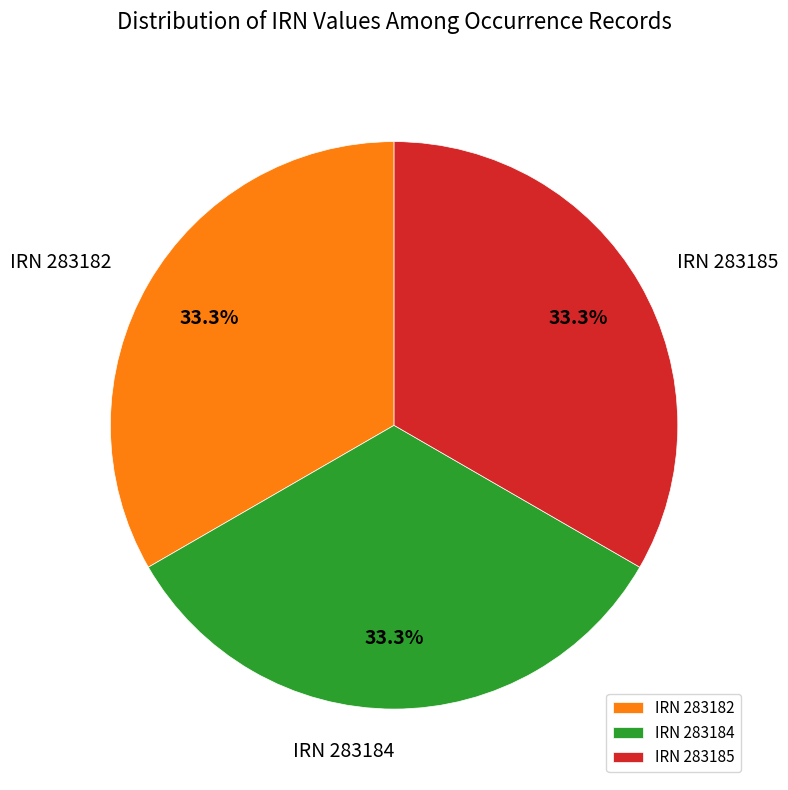

Do IRN 283182 and IRN 283184 together represent more than half of the pie?

Yes